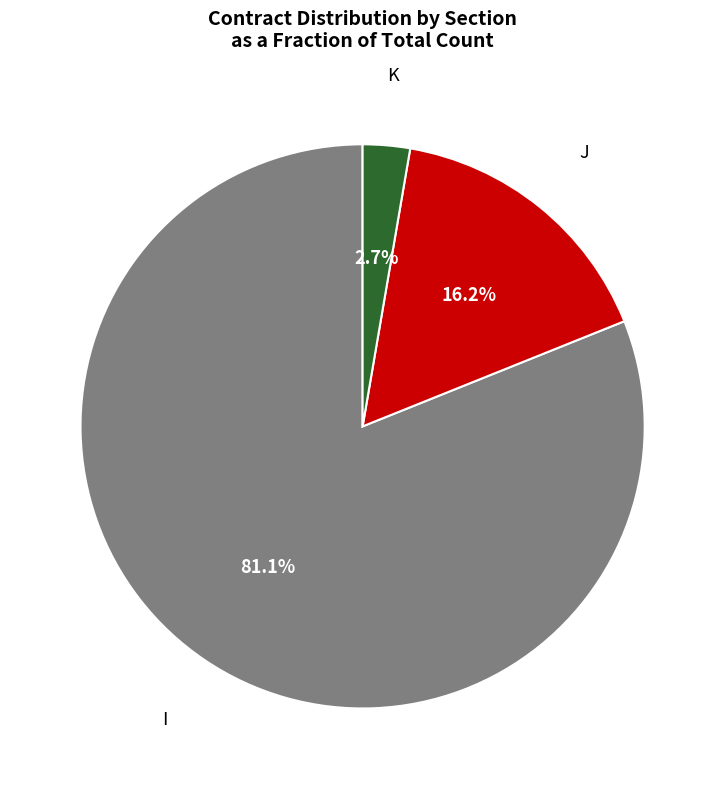

Which slice represents more than half of the pie?

I